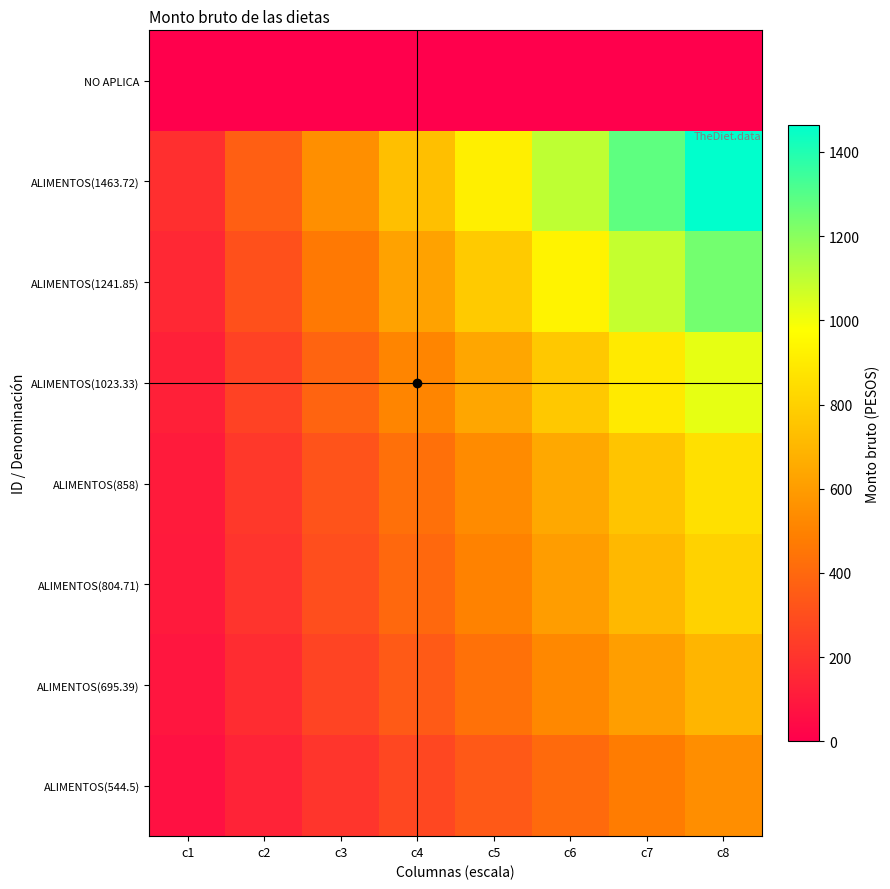

What is the spread (max minus min) of values at c5?

914.8